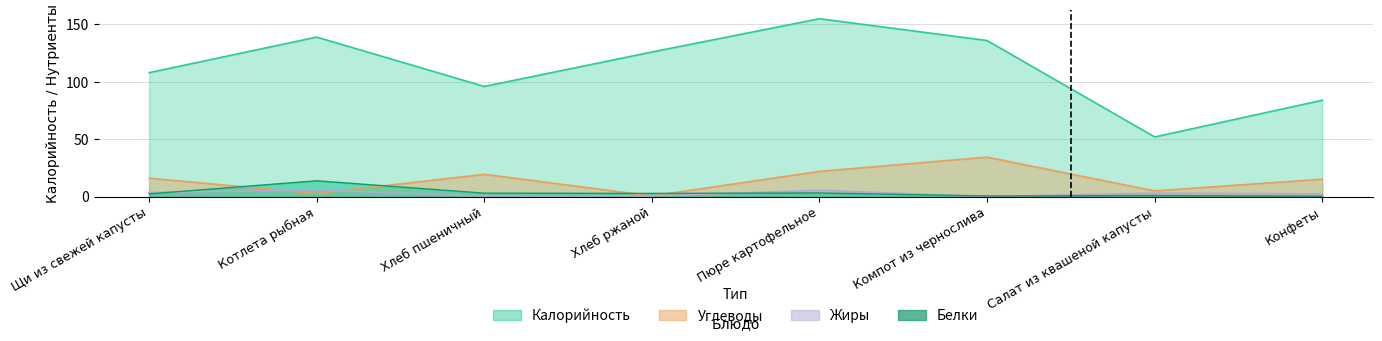

What is the total value across all series at Котлета рыбная?

161.3